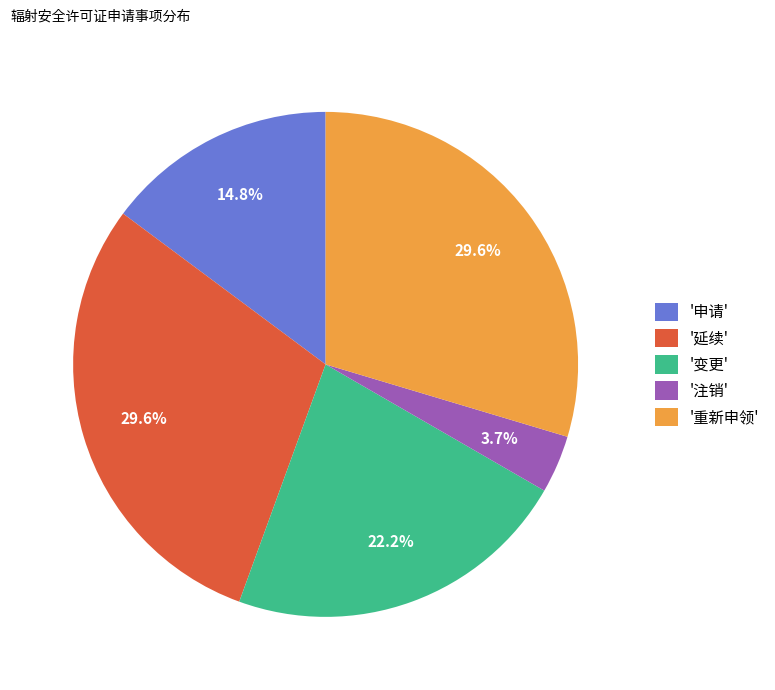

Does '变更' represent more than half of the total?

No